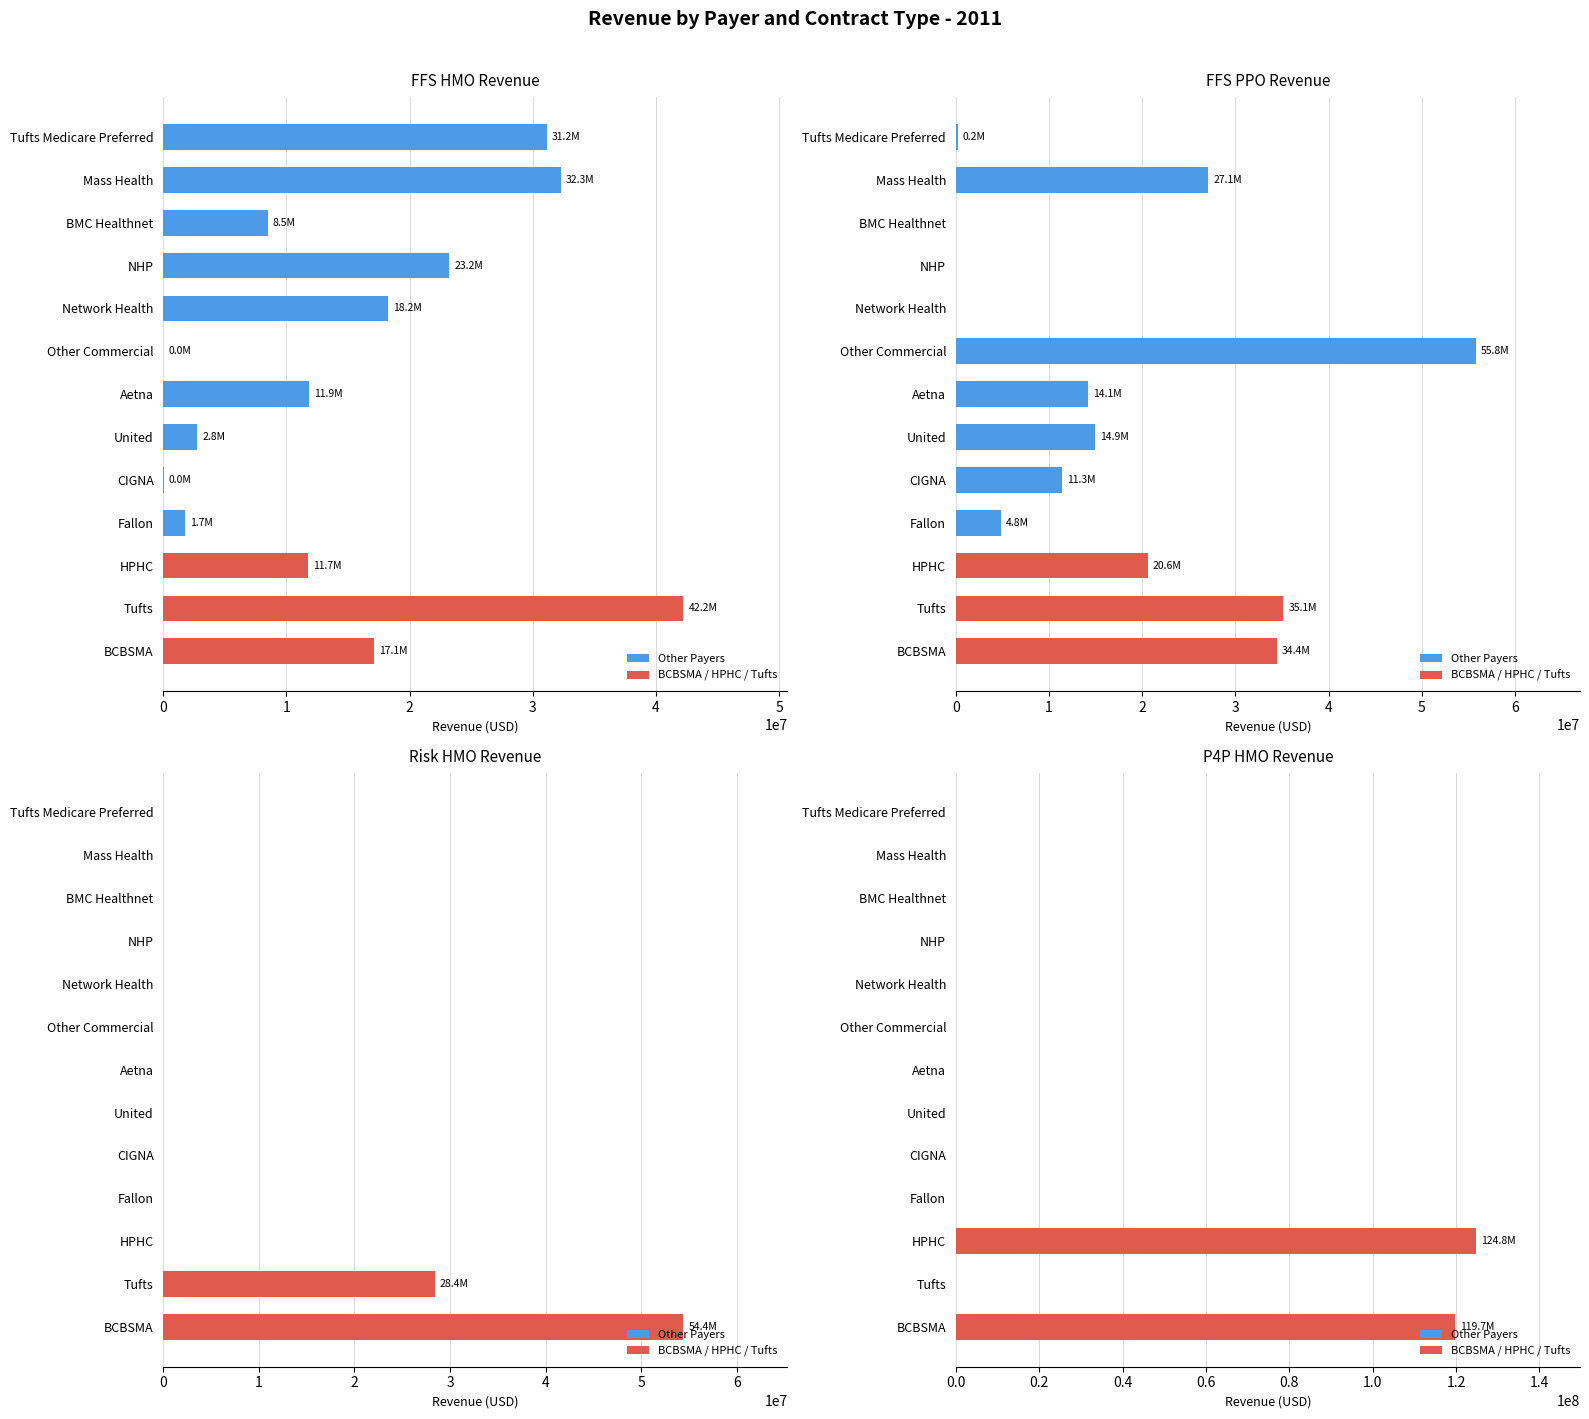

Reading left to right, list all the values displayed in this chart.

FFS HMO (col_11): 17086997.6	42240969.9	11720490.5	1746000.0	14969.2	2759263.8	11853556.9	8337.4	18229181.0	23219271.0	8478346.6	32272000.0	31154901.1
FFS PPO (col_12): 34420578.9	35140998.9	20575556.4	4801881.5	11336810.9	14941121.1	14143643.3	55810759.4	0.0	0.0	0.0	27056650.7	182000.0
Risk HMO (col_6): 54431351.0	28406311.0	0.0	0.0	0.0	0.0	0.0	0.0	0.0	0.0	0.0	0.0	0.0
P4P HMO (col_2): 119669000.0	0.0	124775754.0	0.0	0.0	0.0	0.0	0.0	0.0	0.0	0.0	0.0	0.0